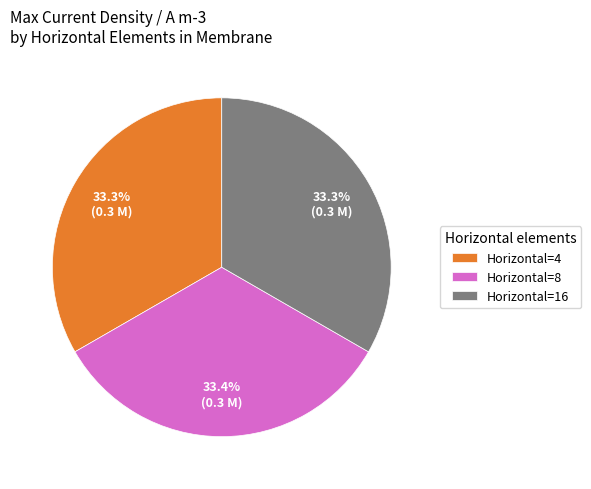

Do Horizontal=16 and Horizontal=8 together represent more than half of the pie?

Yes